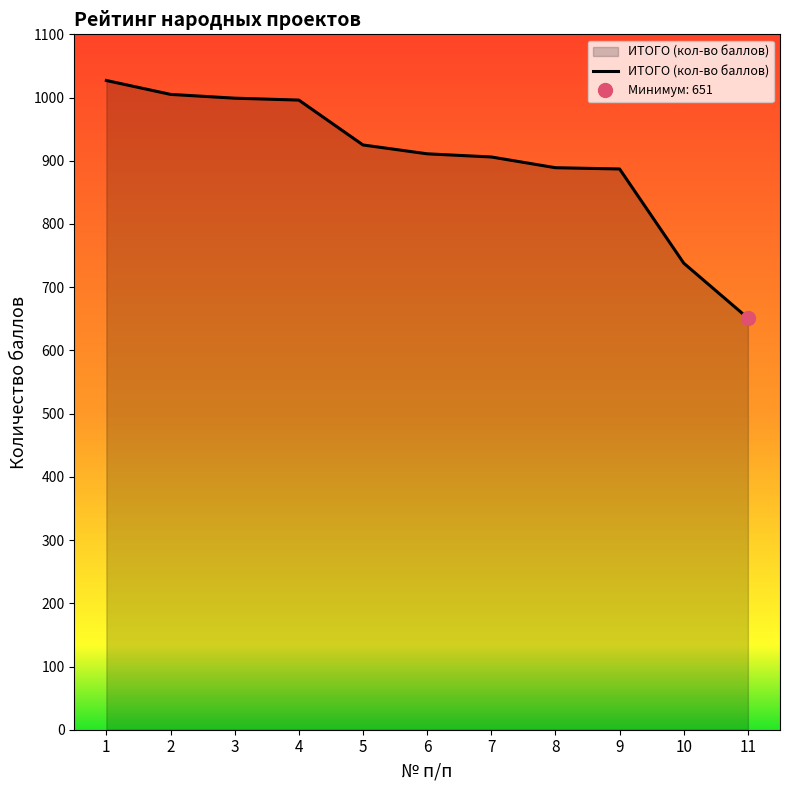

Where does the data first go above 911?

1